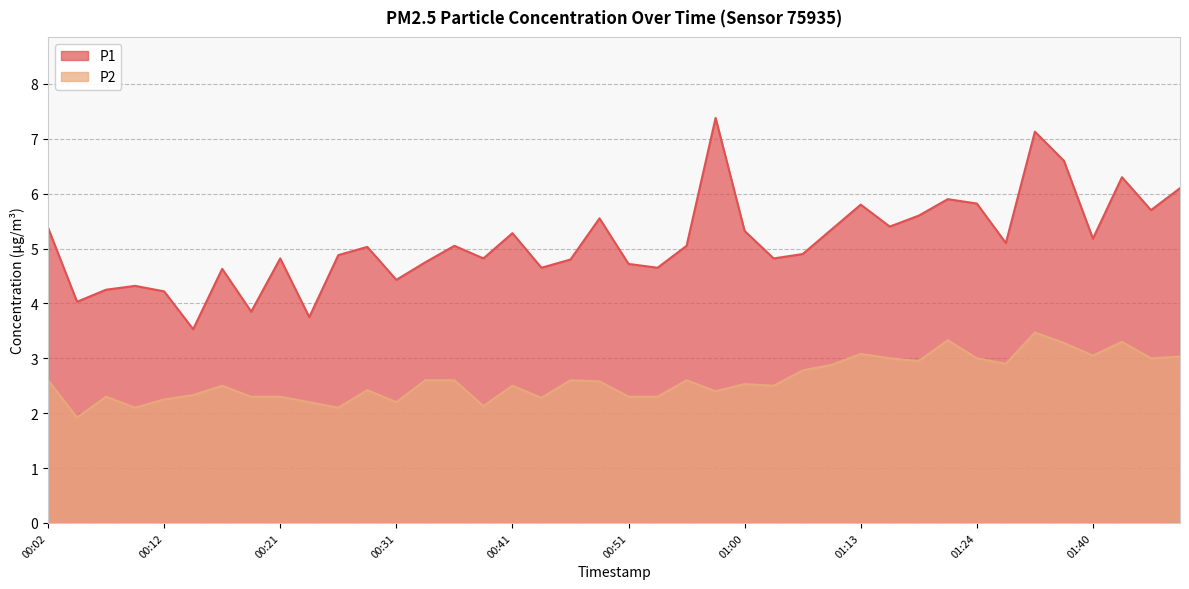

Where is P1 nearest to the value 5?

00:29